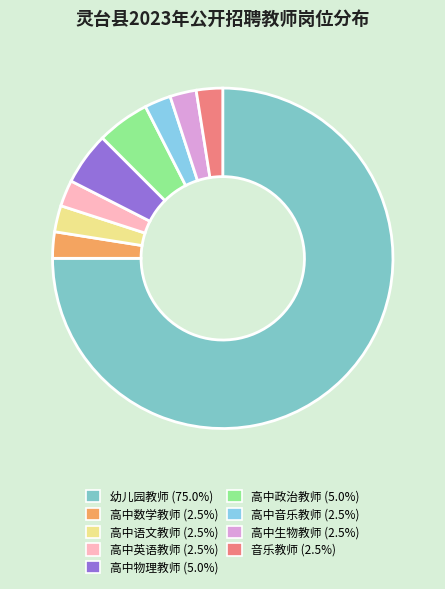

Which slice is the smallest?

高中数学教师